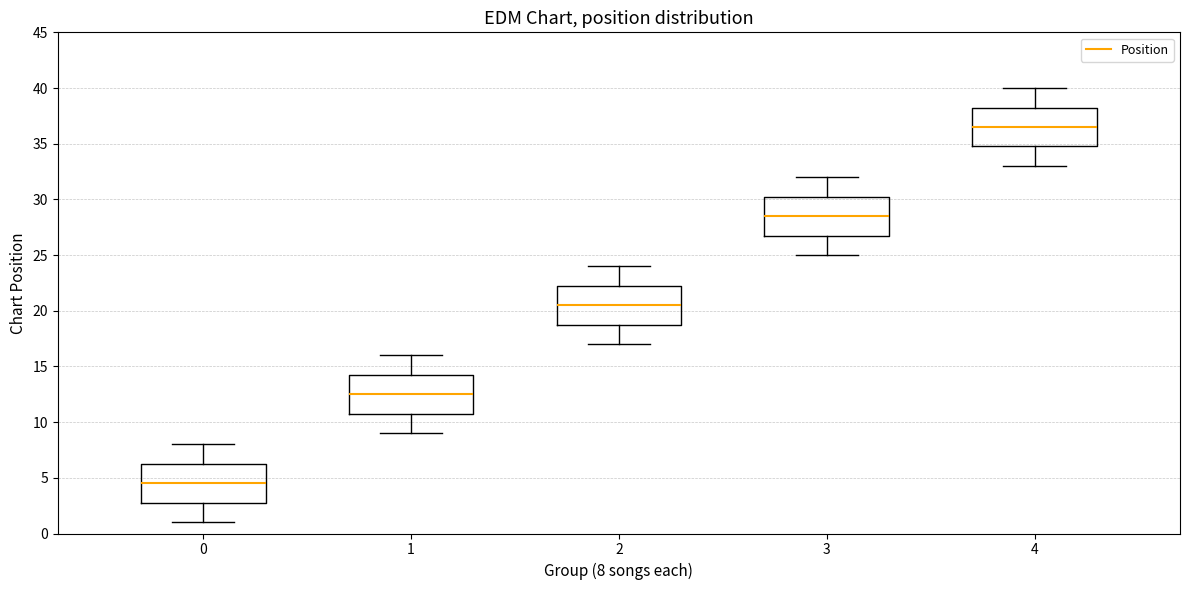

Reading left to right, transcribe this box plot: for each box, give where its median line is, the range the box spans, and where its two whiskers end, as read against the y-axis. The values are not printed on the chart, so give them approximately, as read against the axis.

0: median 4.5, box 3.0 to 6.5, whiskers 1.0 to 8.0
1: median 12.5, box 11.0 to 14.5, whiskers 9.0 to 16.0
2: median 20.5, box 19.0 to 22.5, whiskers 17.0 to 24.0
3: median 28.5, box 27.0 to 30.5, whiskers 25.0 to 32.0
4: median 36.5, box 35.0 to 38.5, whiskers 33.0 to 40.0